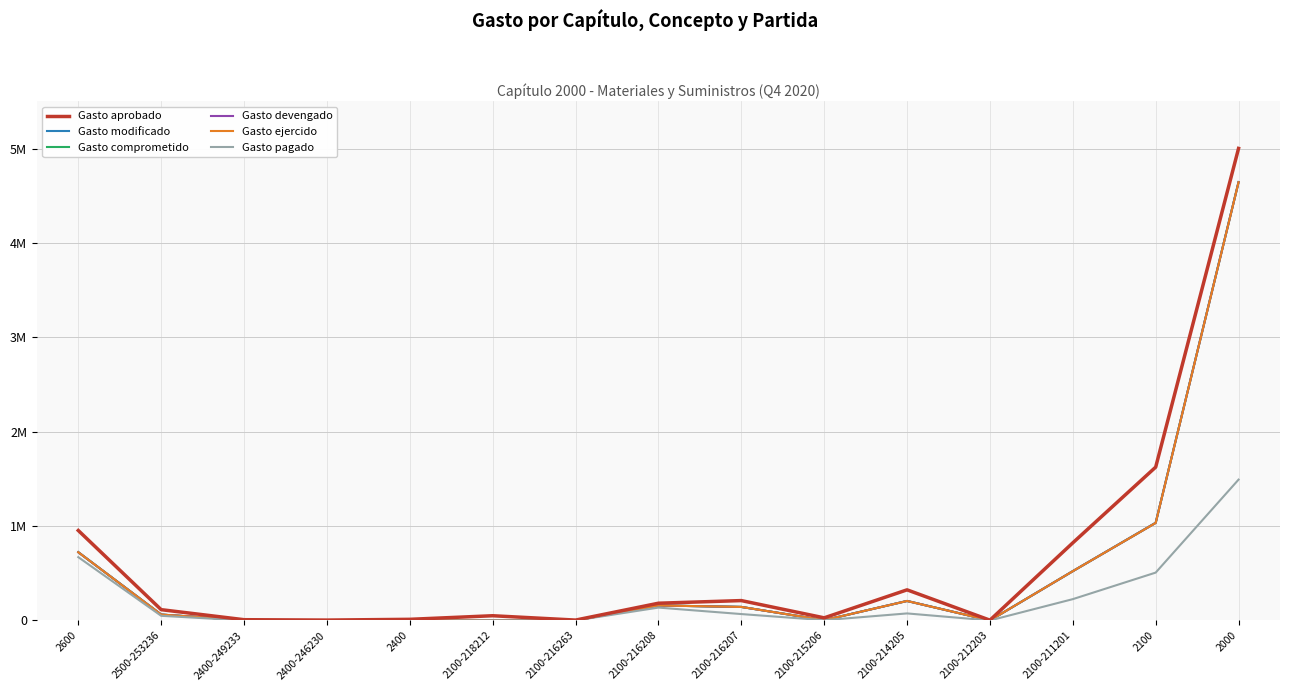

True or false: Gasto comprometido has a value of 0 at 2400-246230.

True